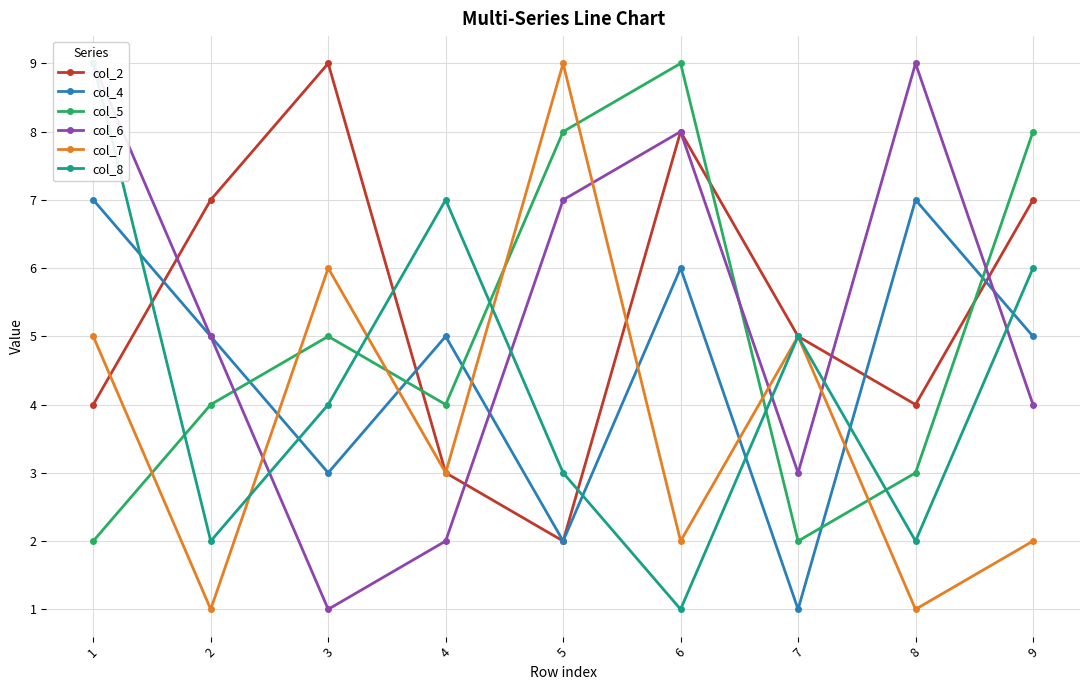

True or false: col_7 and col_6 cross at least once.

True